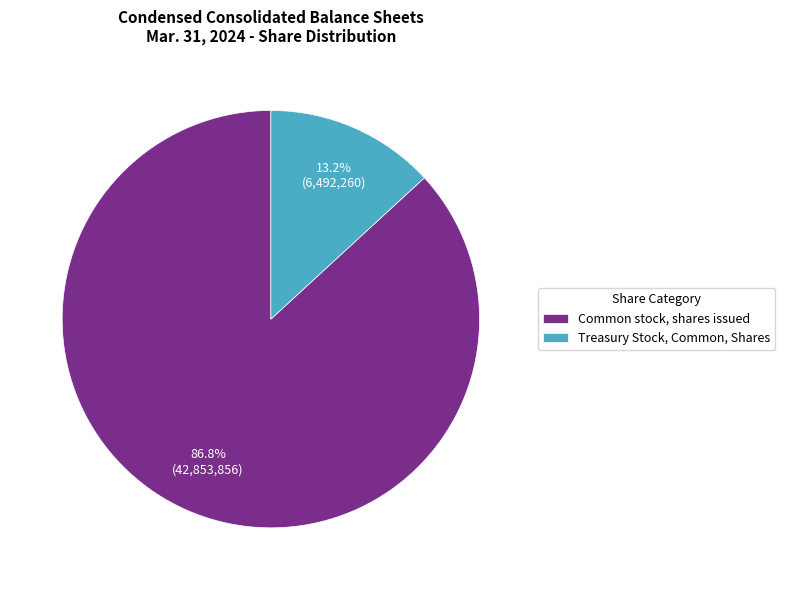

Which has a higher value, Common stock, shares issued or Treasury Stock, Common, Shares?

Common stock, shares issued